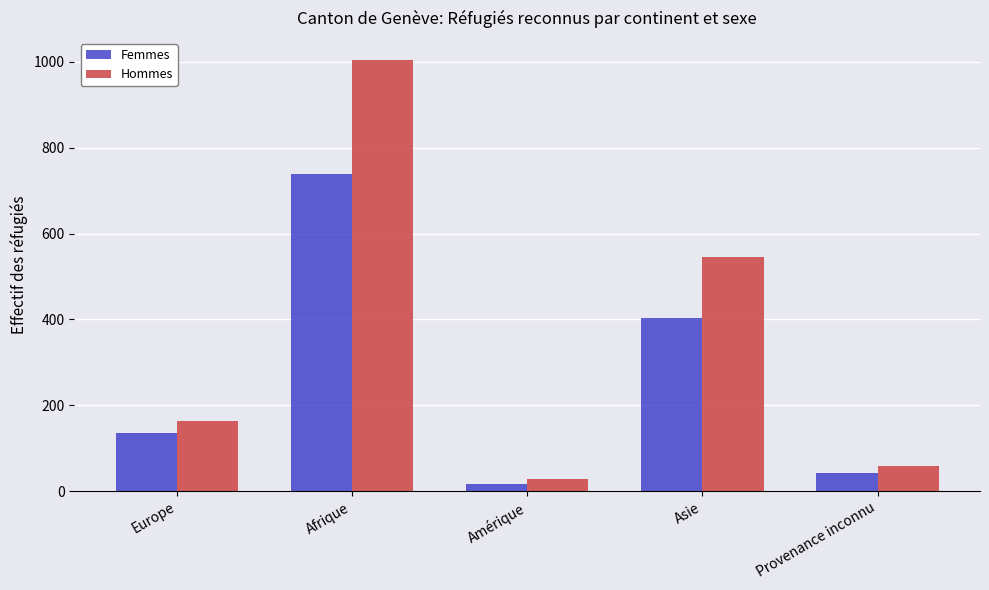

Reading left to right, extract all data points from this chart.

Femmes: Europe=135	Afrique=739	Amérique=16	Asie=404	Provenance inconnu=43
Hommes: Europe=164	Afrique=1005	Amérique=29	Asie=546	Provenance inconnu=59